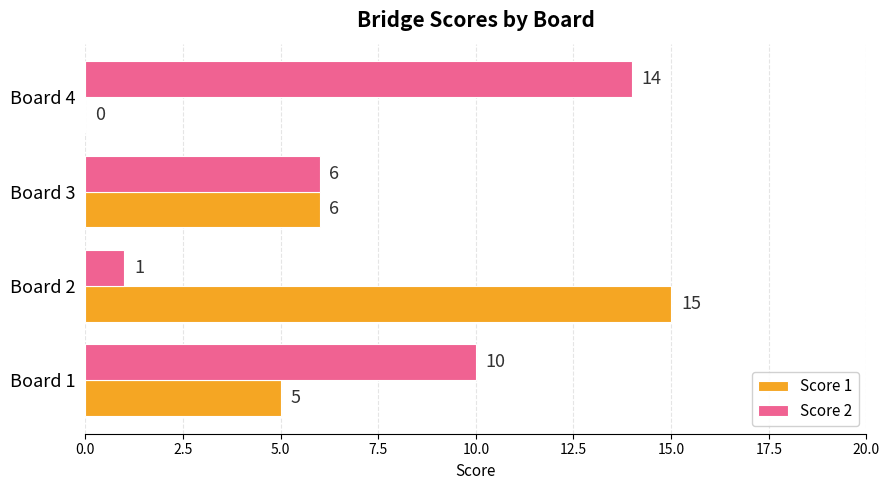

What are all the series names shown in the legend?

Score 1, Score 2